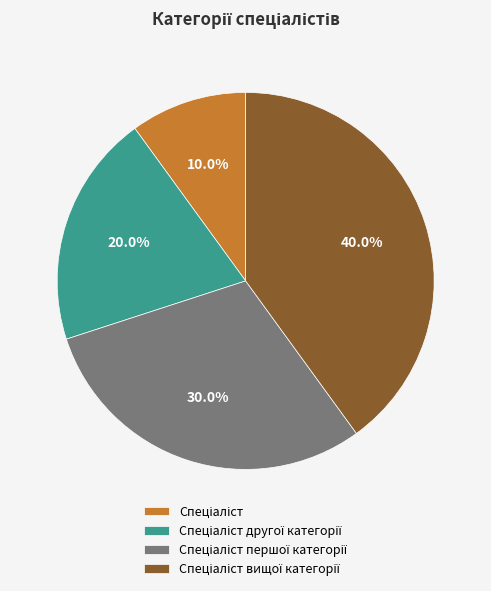

Is there a majority slice in this chart?

No